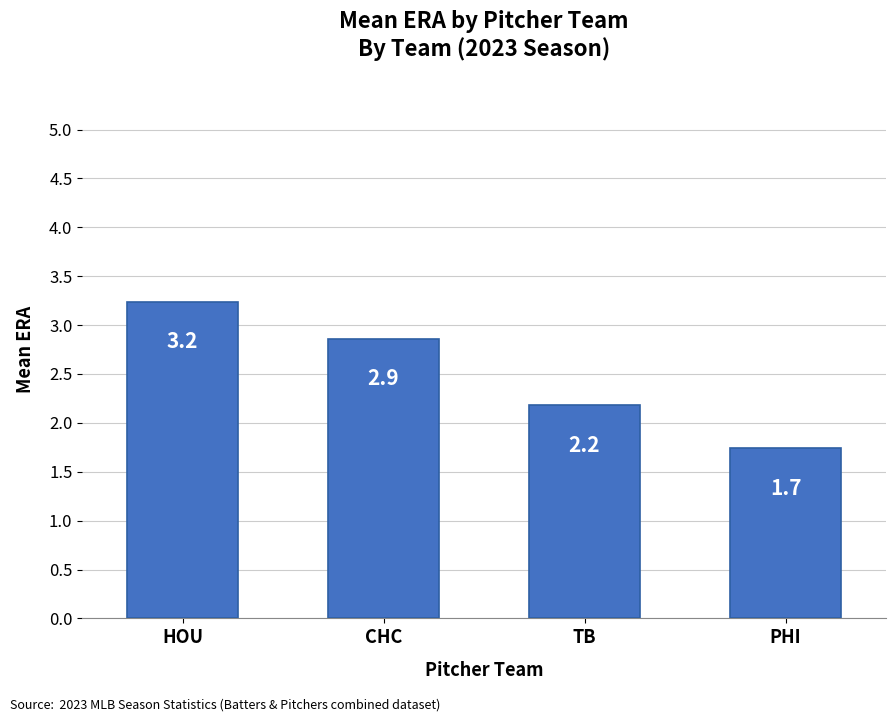

Rank the categories by value from highest to lowest.

HOU, CHC, TB, PHI